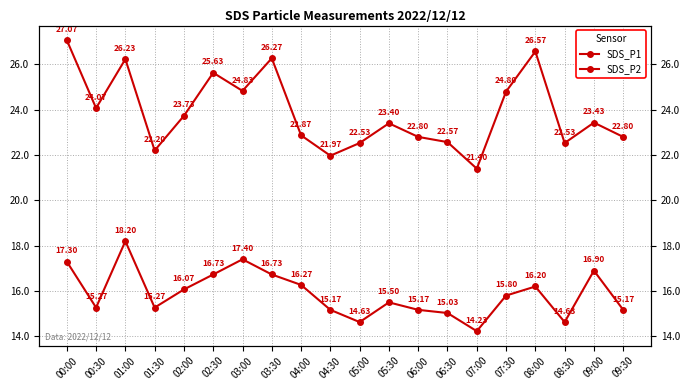

True or false: SDS_P1 has more than 2 interior local peaks.

True